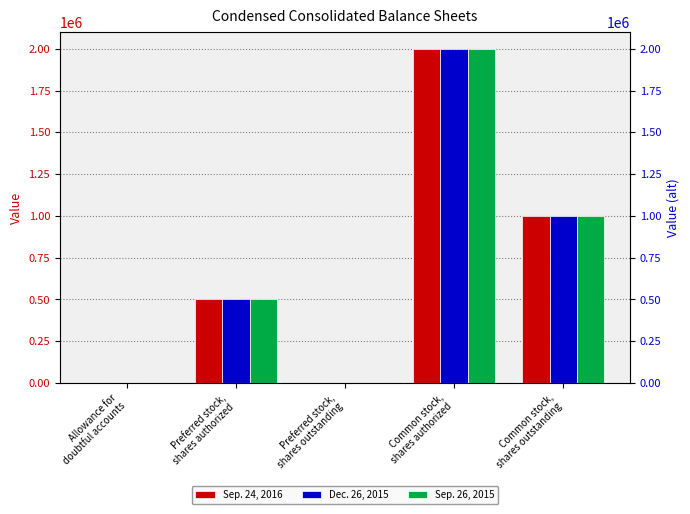

Which series has the widest spread of values?

Sep. 24, 2016